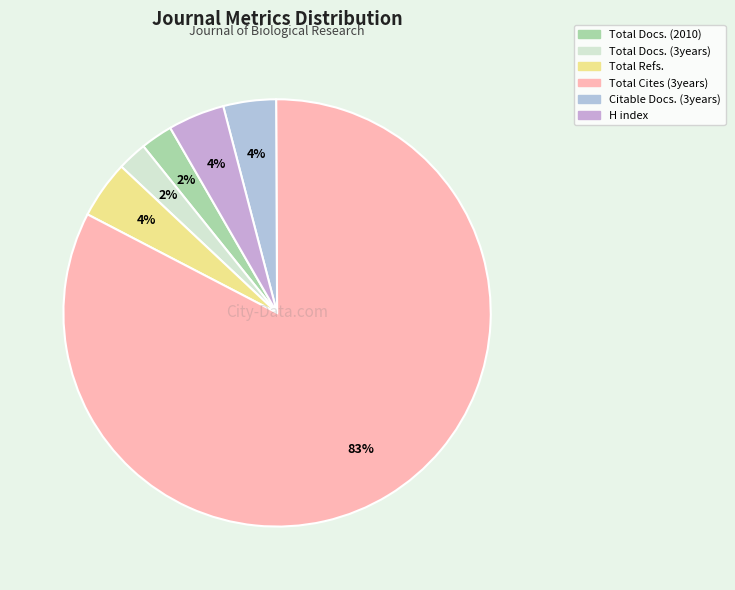

Count the number of slices in the pie.

6